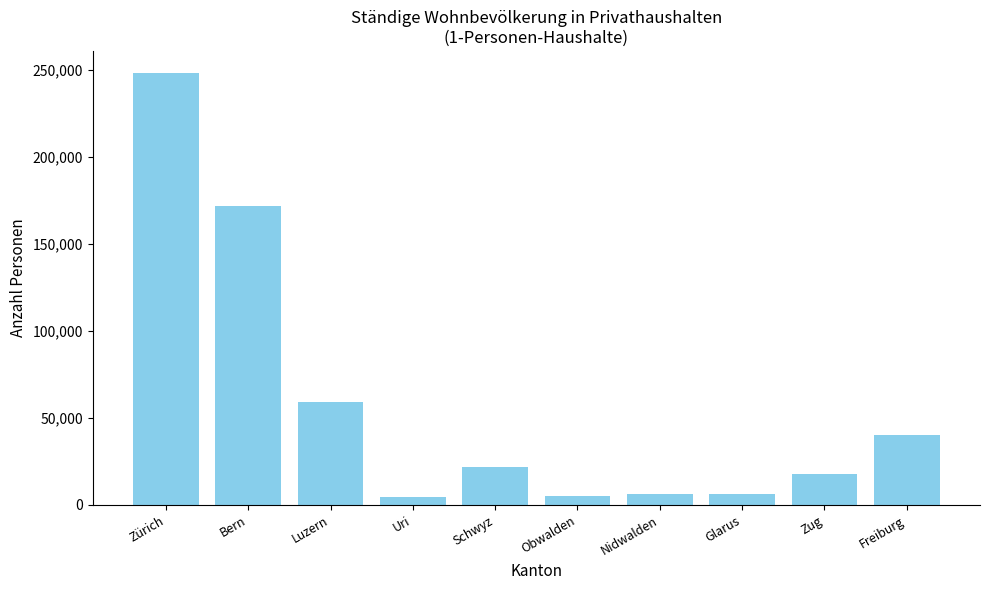

What is the label of the 3rd bar from the left?

Luzern